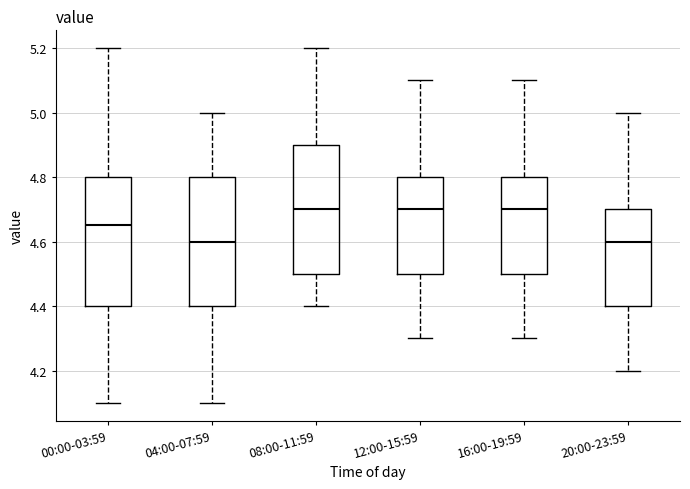

Reading left to right, read every box against the y-axis: the position of its median line, the range the box covers, and the ends of its whiskers. The values are not printed on the chart, so give them approximately, as read against the axis.

00:00-03:59: median 4.66, box 4.40 to 4.80, whiskers 4.10 to 5.20
04:00-07:59: median 4.60, box 4.40 to 4.80, whiskers 4.10 to 5.00
08:00-11:59: median 4.70, box 4.50 to 4.90, whiskers 4.40 to 5.20
12:00-15:59: median 4.70, box 4.50 to 4.80, whiskers 4.30 to 5.10
16:00-19:59: median 4.70, box 4.50 to 4.80, whiskers 4.30 to 5.10
20:00-23:59: median 4.60, box 4.40 to 4.70, whiskers 4.20 to 5.00